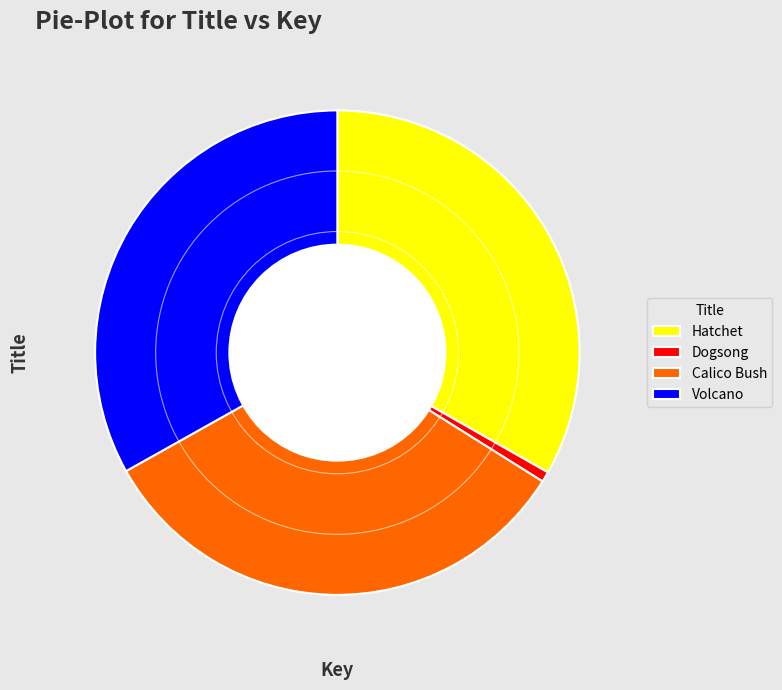

Which slice is the smallest?

Dogsong